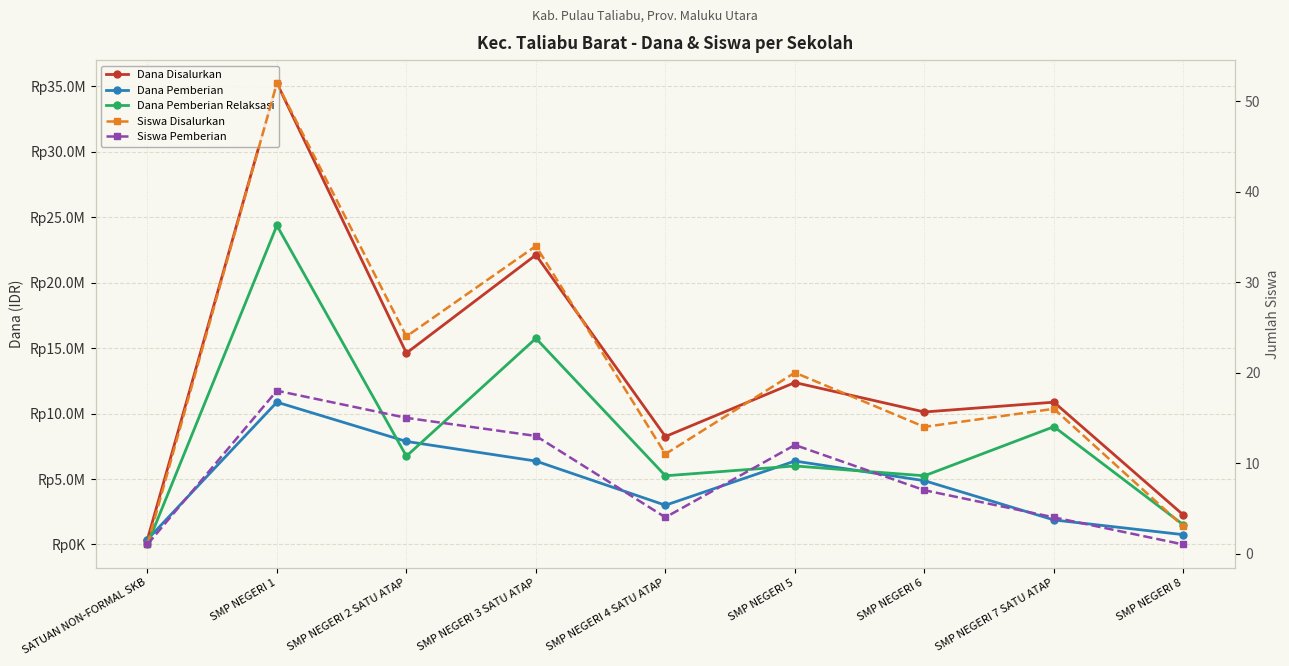

The Siswa Disalurkan series shows 1 at SATUAN NON-FORMAL SKB. True or false?

True